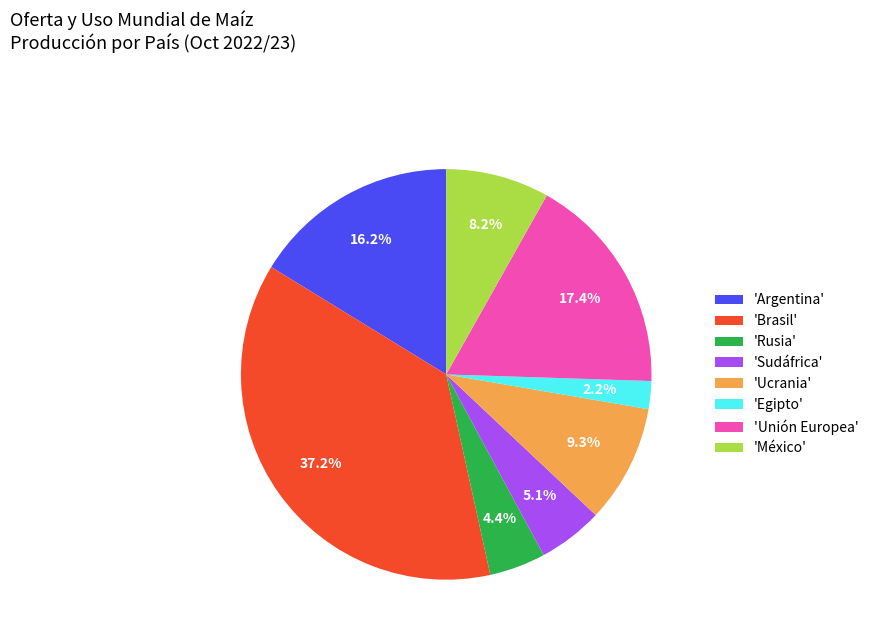

What portion of the pie excludes 'Rusia'?

95.6%